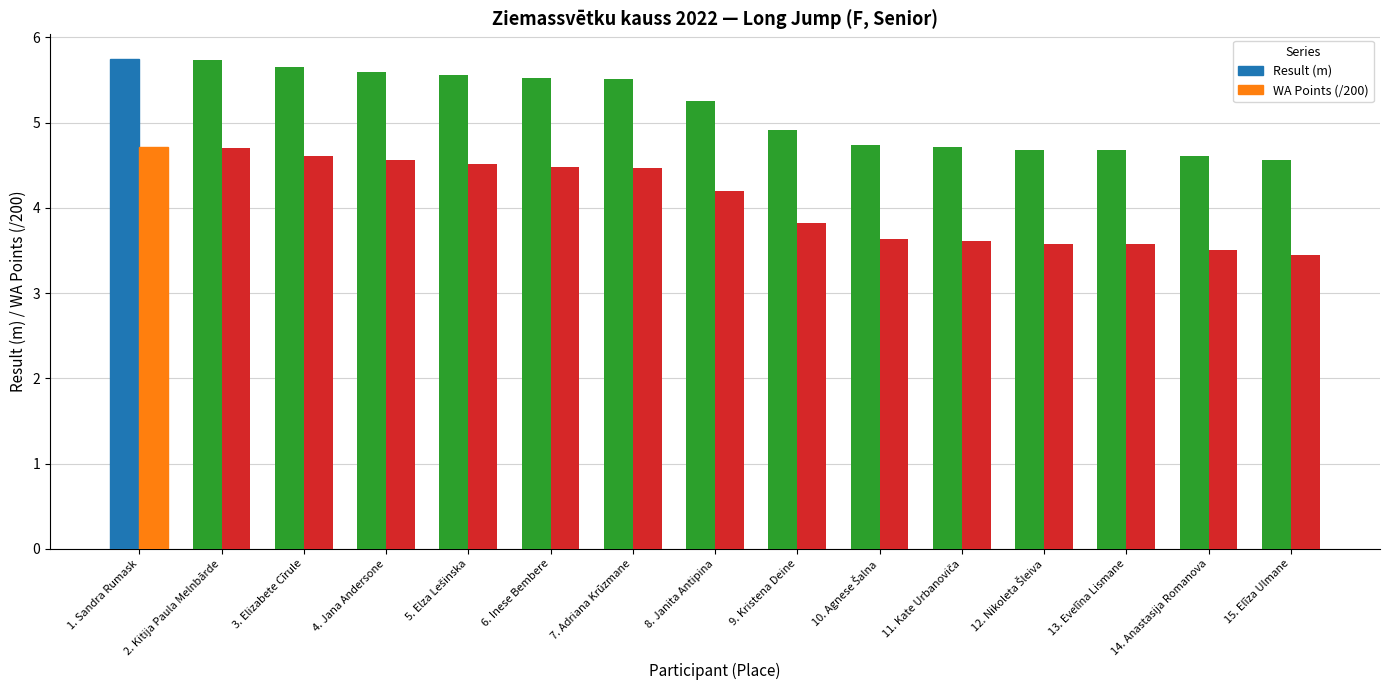

What is the spread (max minus min) of values at 9. Kristena Deine?

1.1